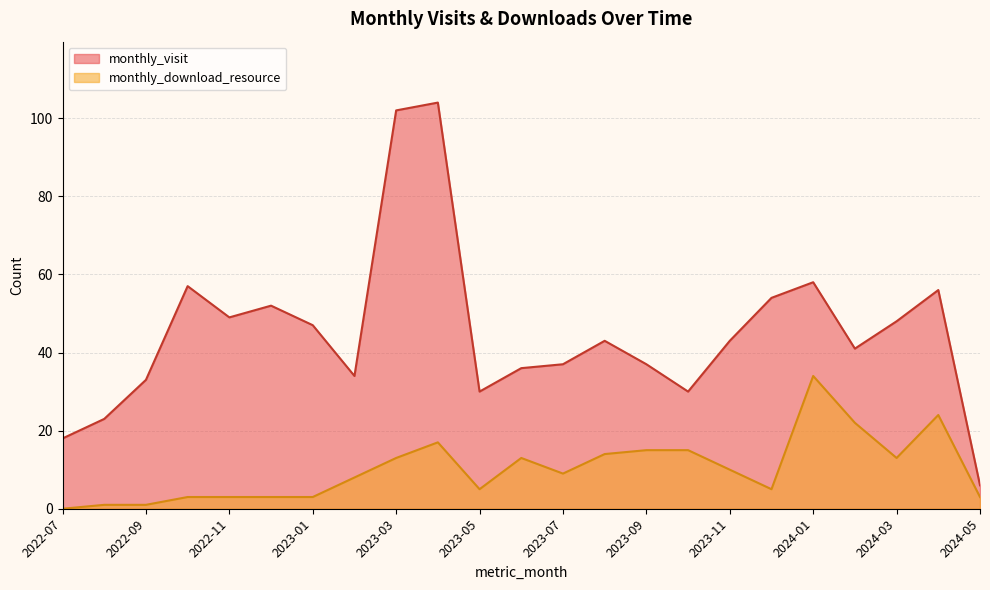

What is the average value of the monthly_download_resource series?

10